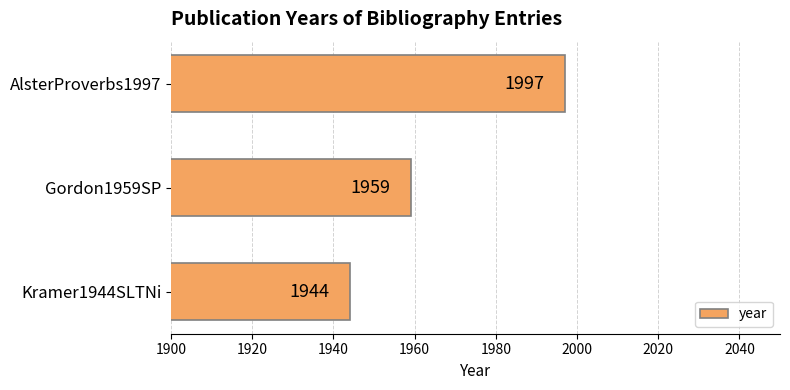

Between Gordon1959SP and Kramer1944SLTNi, which is larger?

Gordon1959SP